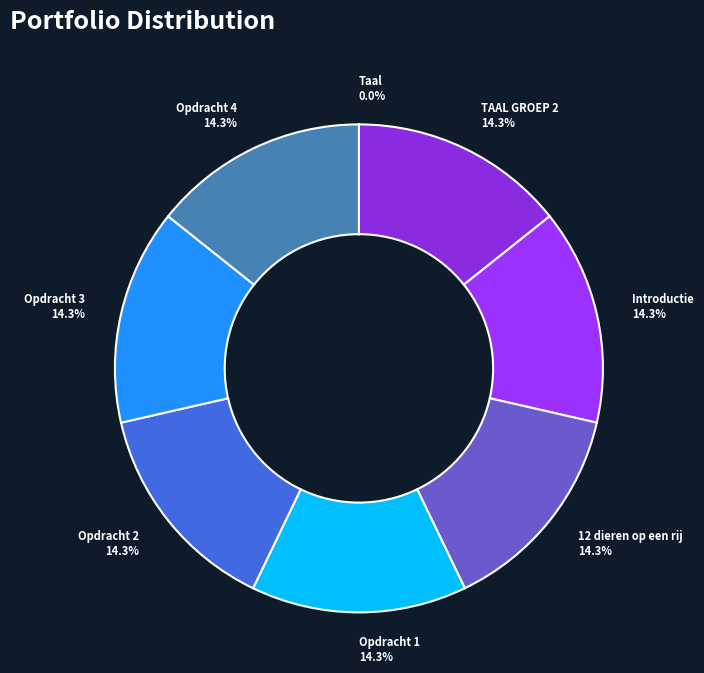

To the nearest percent, what portion does Opdracht 1 represent?

14%